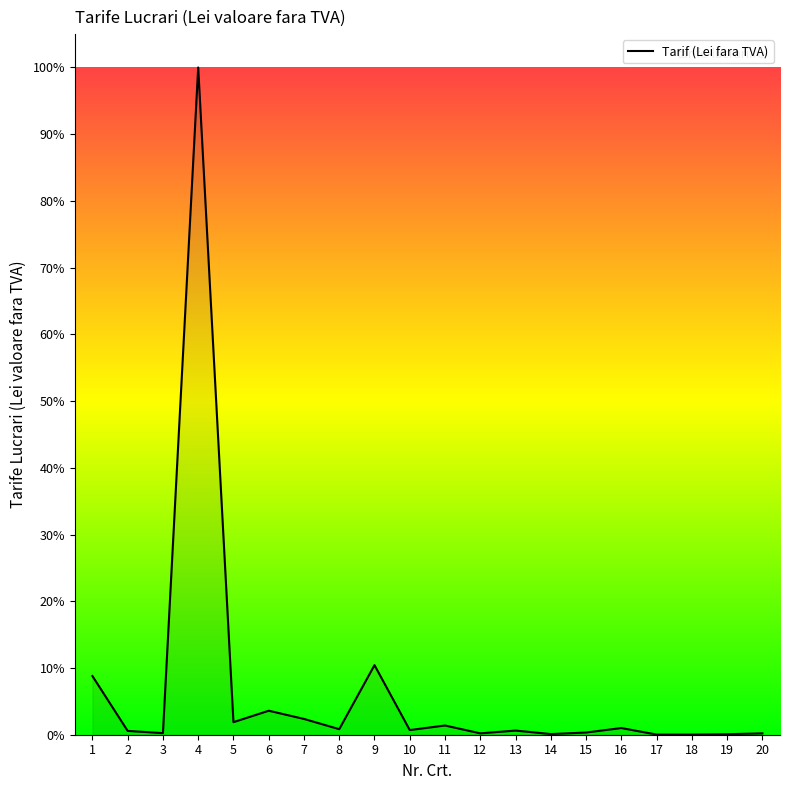

At which category does the data reach its first local peak?

4